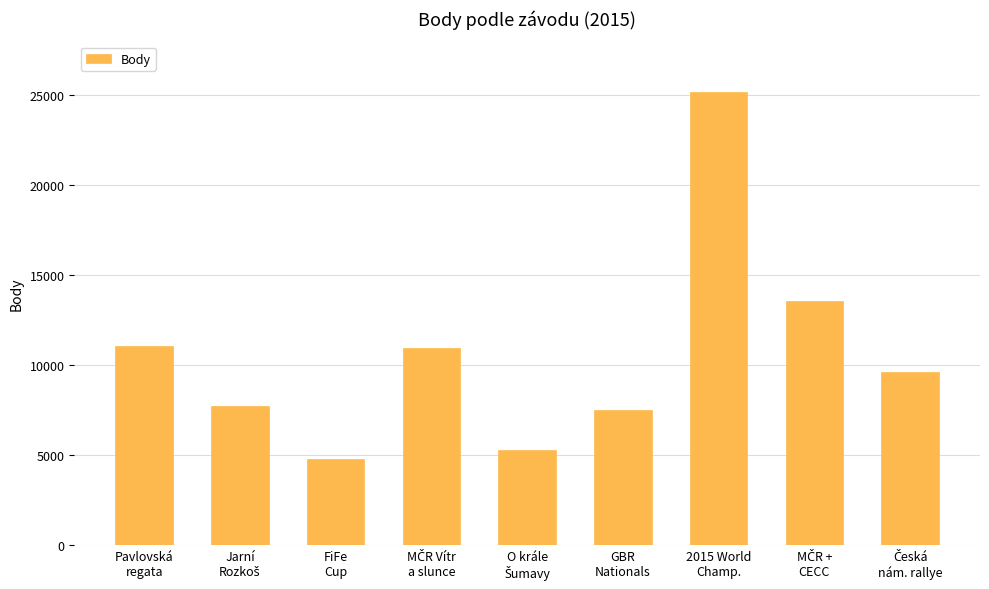

What is the difference between the maximum and minimum values?

20373